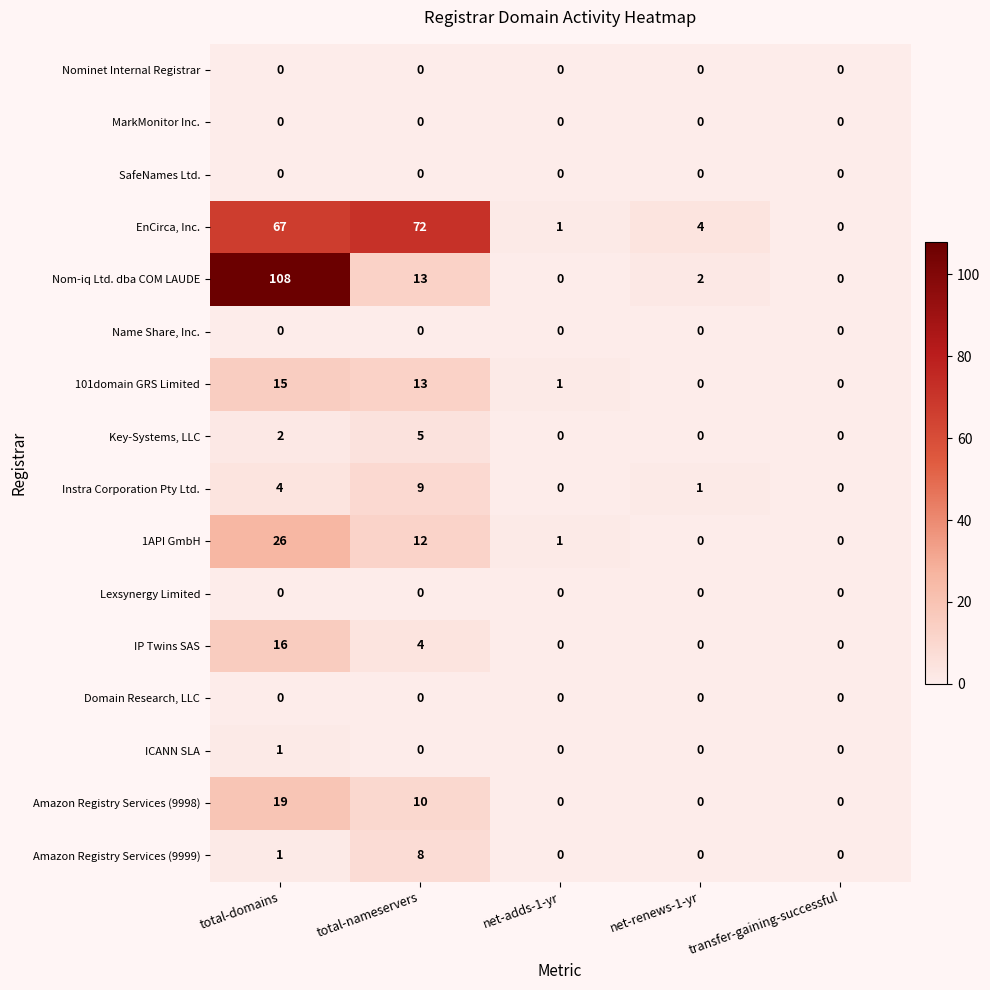

Which series changed the most between net-renews-1-yr and transfer-gaining-successful?

EnCirca, Inc.